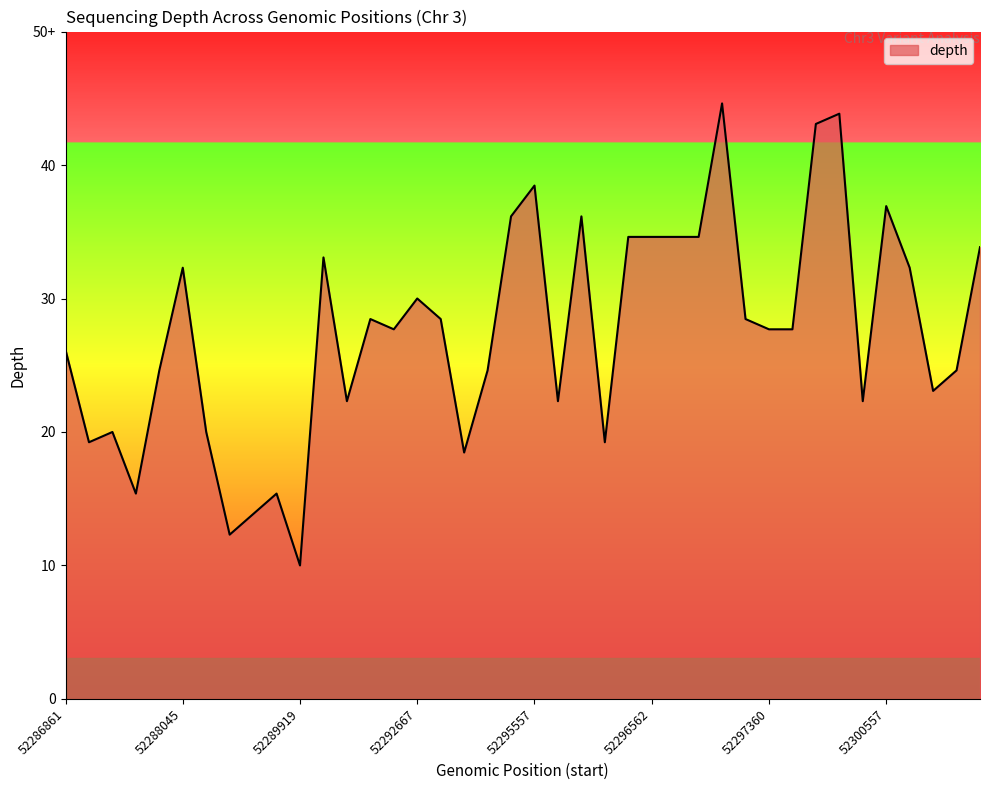

List the labels in order of value, largest first.

52296853, 52298685, 52298682, 52295557, 52300557, 52295205, 52296053, 52296561, 52296562, 52296574, 52296614, 52300829, 52291180, 52288045, 52300656, 52292667, 52292571, 52294357, 52297341, 52292616, 52297360, 52298311, 52286861, 52287676, 52294922, 52300773, 52300772, 52291774, 52295860, 52298919, 52286916, 52288632, 52286911, 52296440, 52294430, 52287528, 52289173, 52288822, 52288747, 52289919